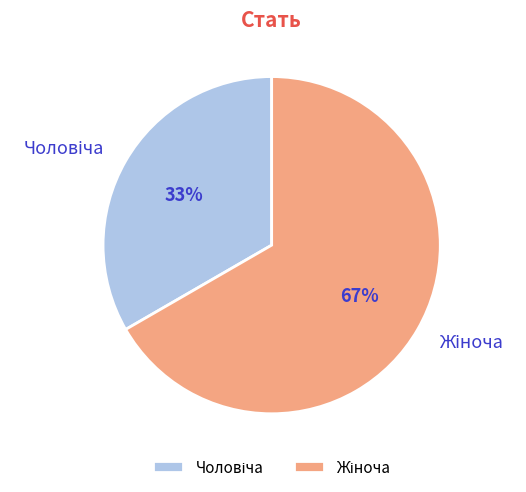

Is there any slice that represents more than half of the pie?

Yes